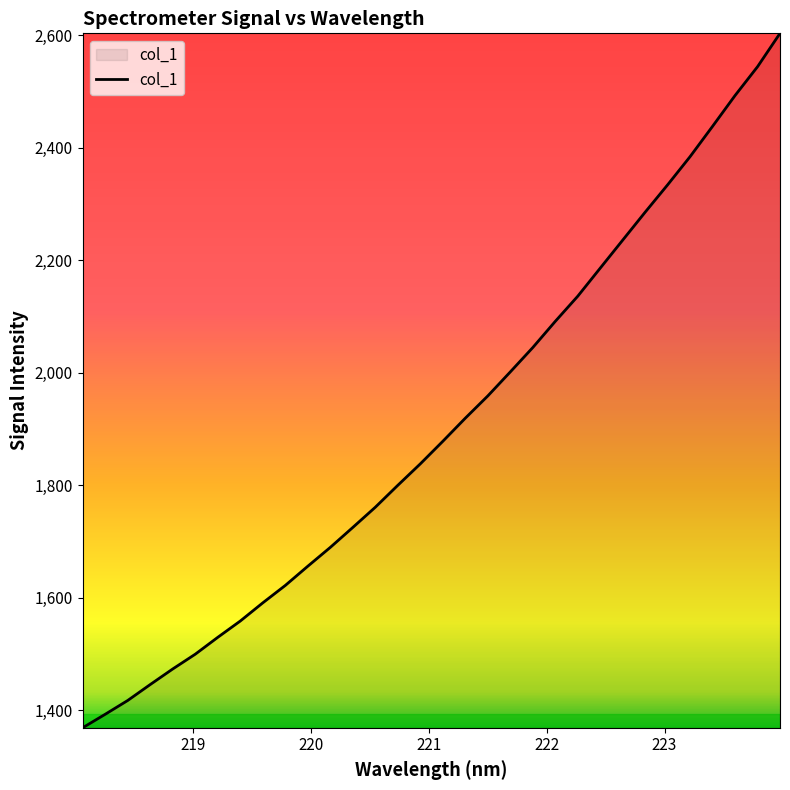

How many lines are shown in the chart?

1